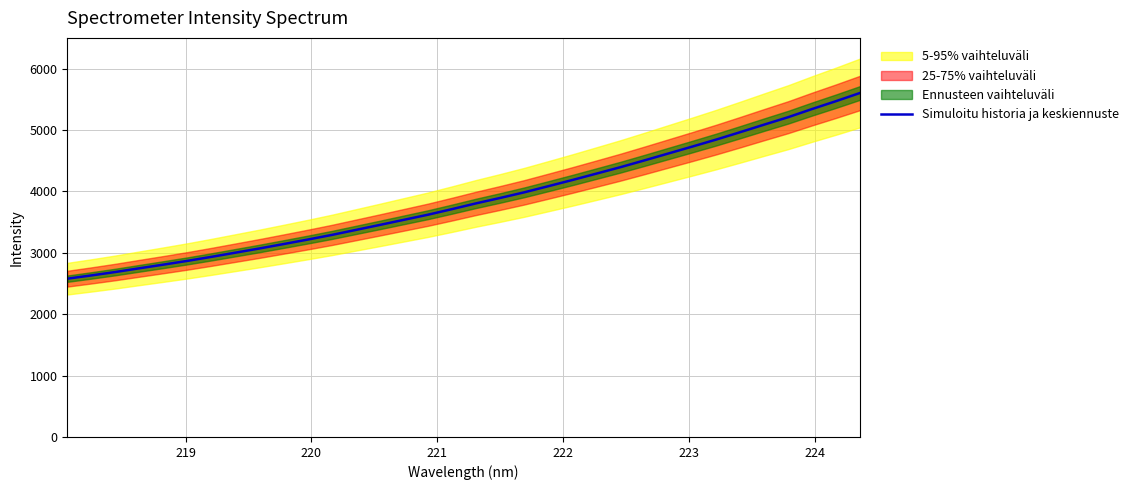

What is the minimum value for Simuloitu historia ja keskiennuste?

2578.0